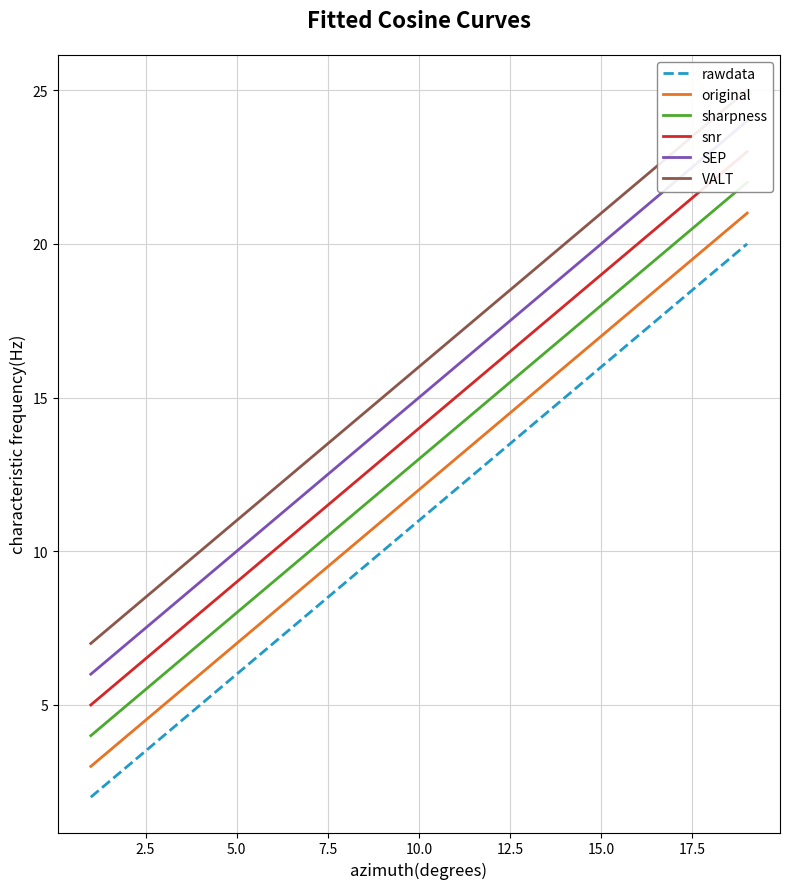

List the series in order of their peak value, lowest first.

rawdata, original, sharpness, snr, SEP, VALT